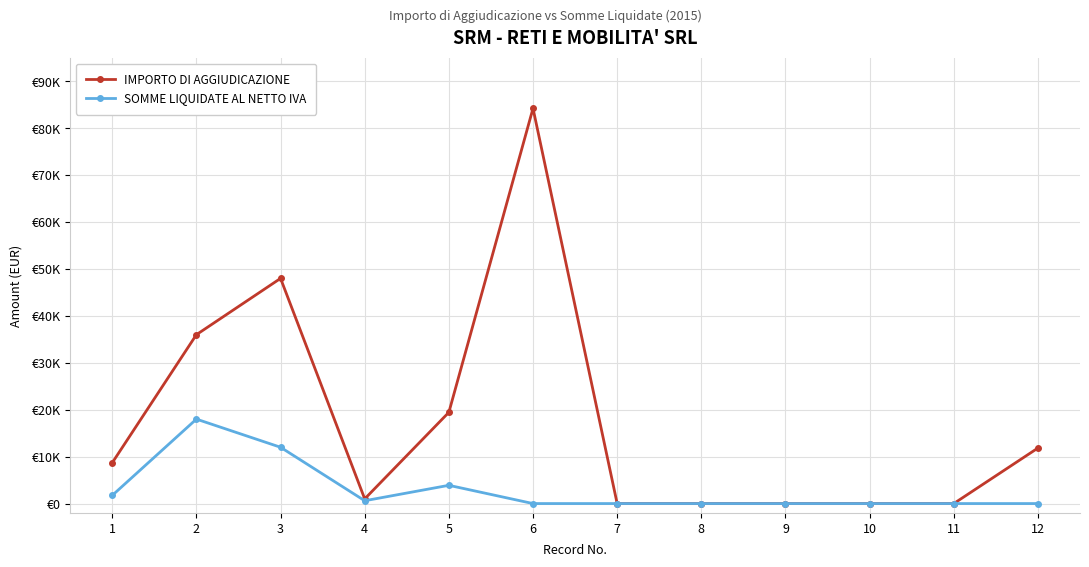

What is the difference between the maximum and minimum values in the SOMME LIQUIDATE AL NETTO IVA series?

18000